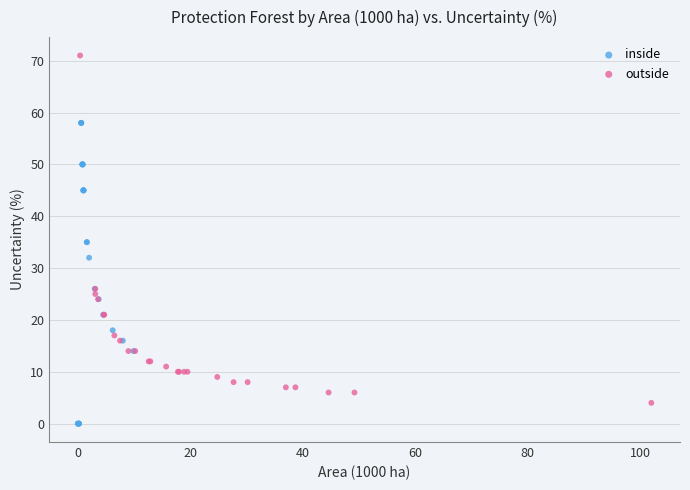

Which series contains the lowest Y value?

inside